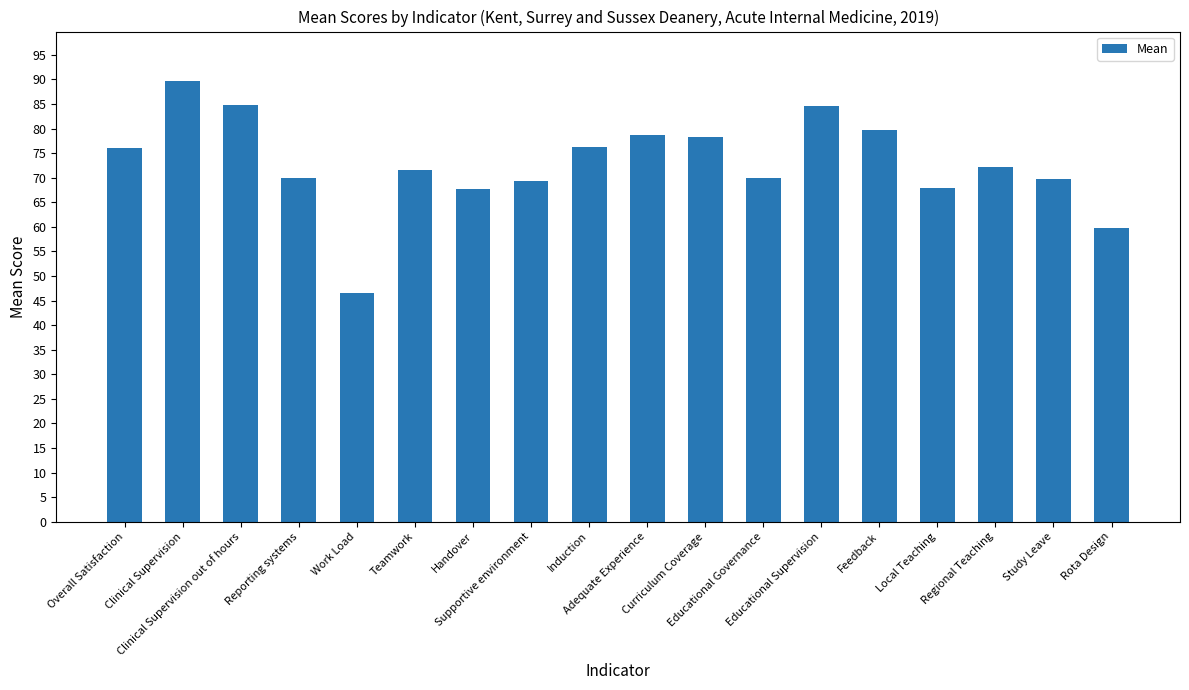

True or false: the data shows 27.9 at Work Load.

False